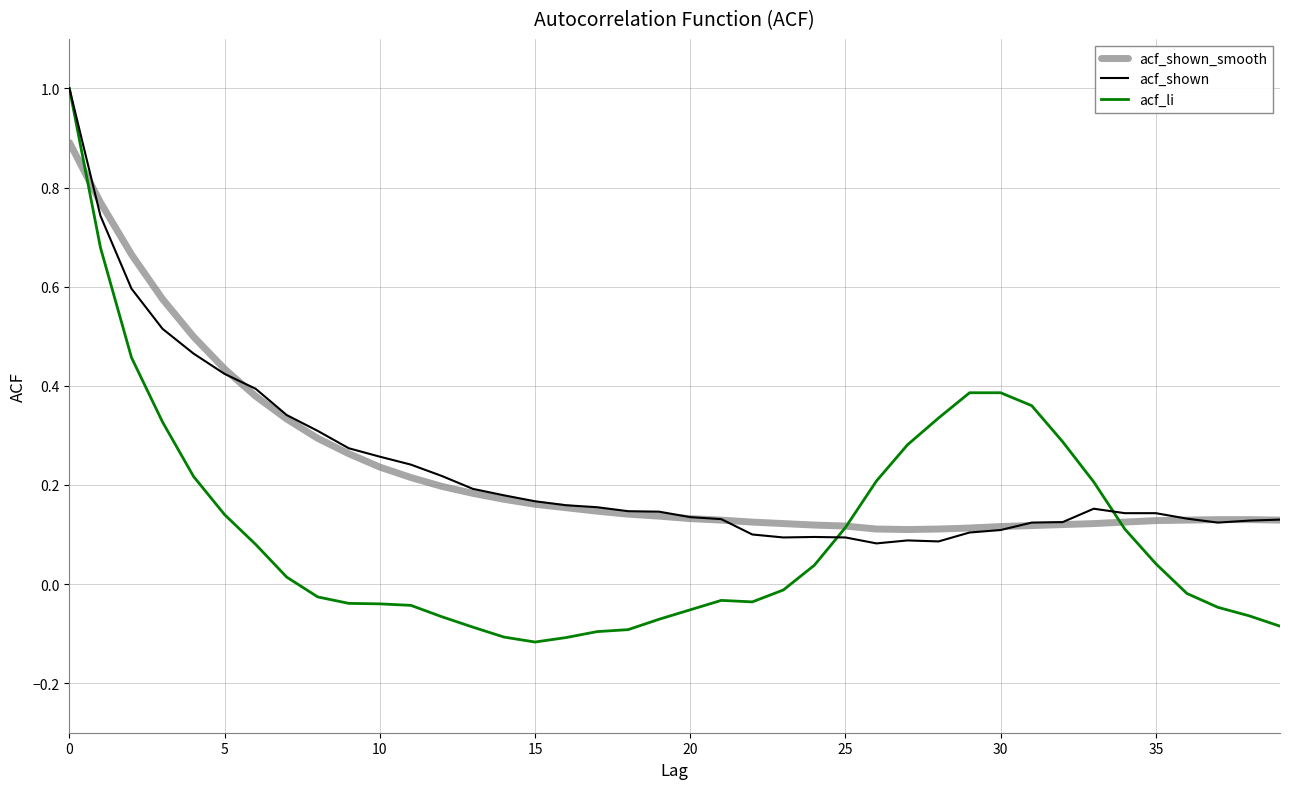

Which series has the largest range (max minus min)?

acf_li